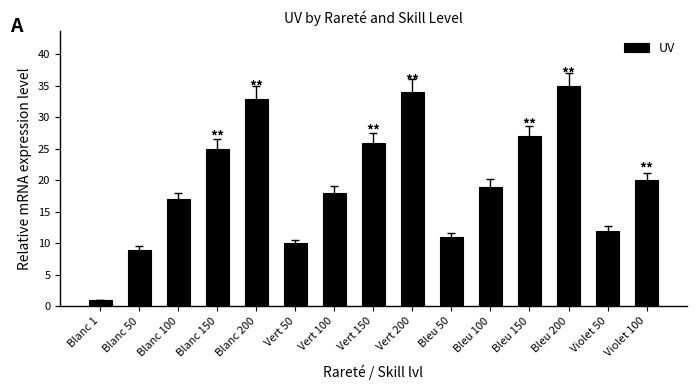

How many bars are there in total?

15